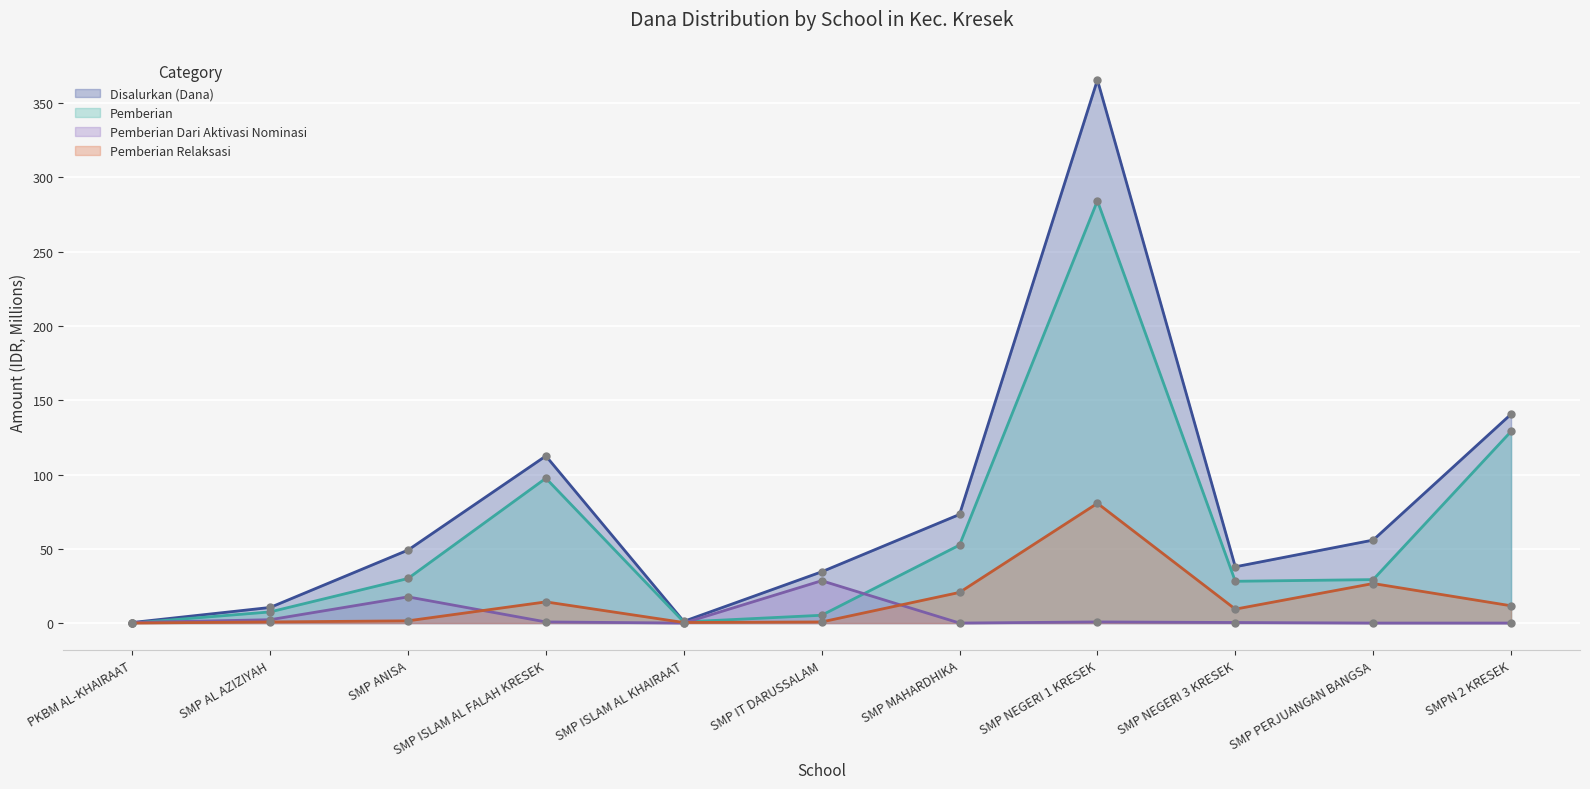

What is the label of the 11th point from the left?

SMPN 2 KRESEK